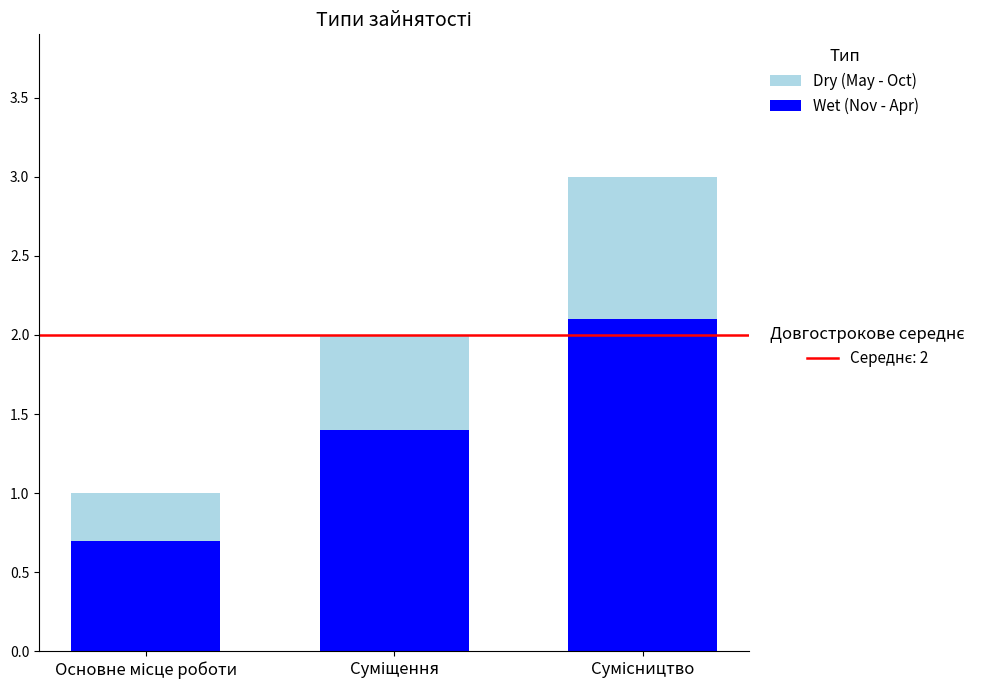

How many bars are there in total?

3